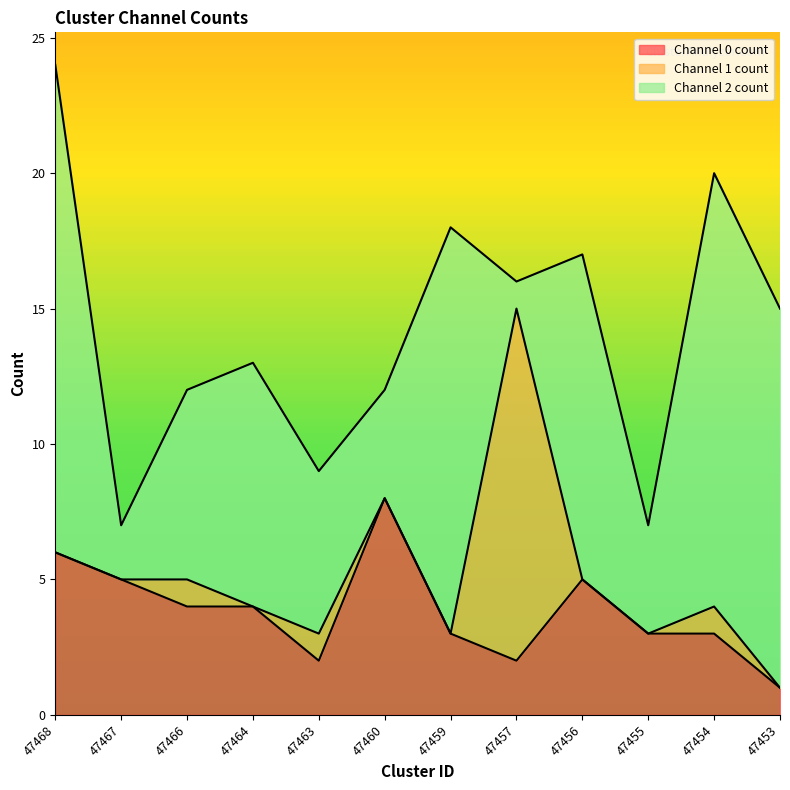

How many categories are shown in the chart?

12